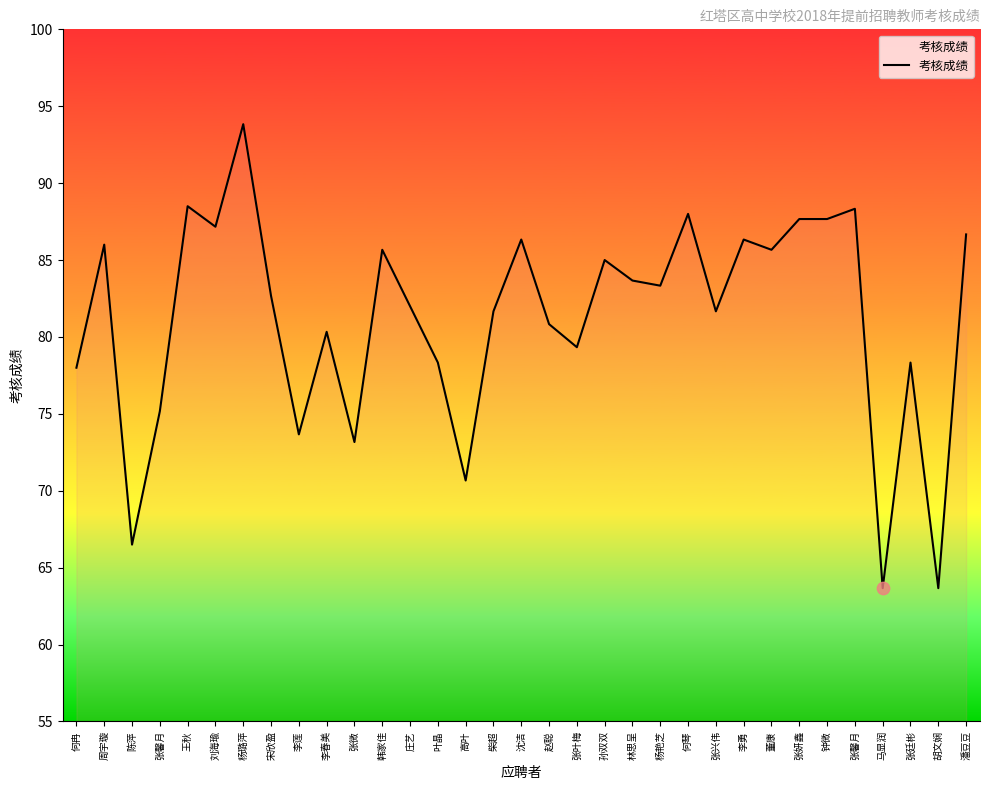

What is the change in value from 李莲 to 钟微?

+14.0